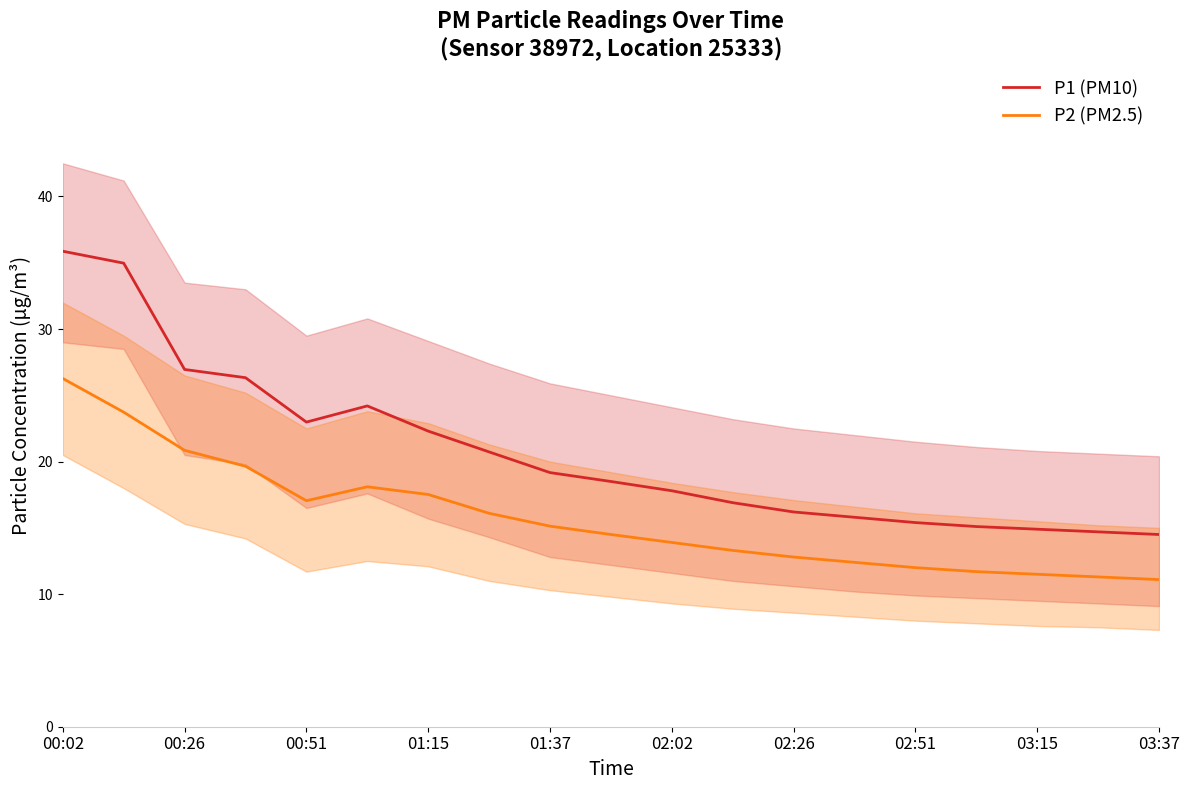

The value of P2 (PM2.5) at 00:51 is 17.1. True or false?

True